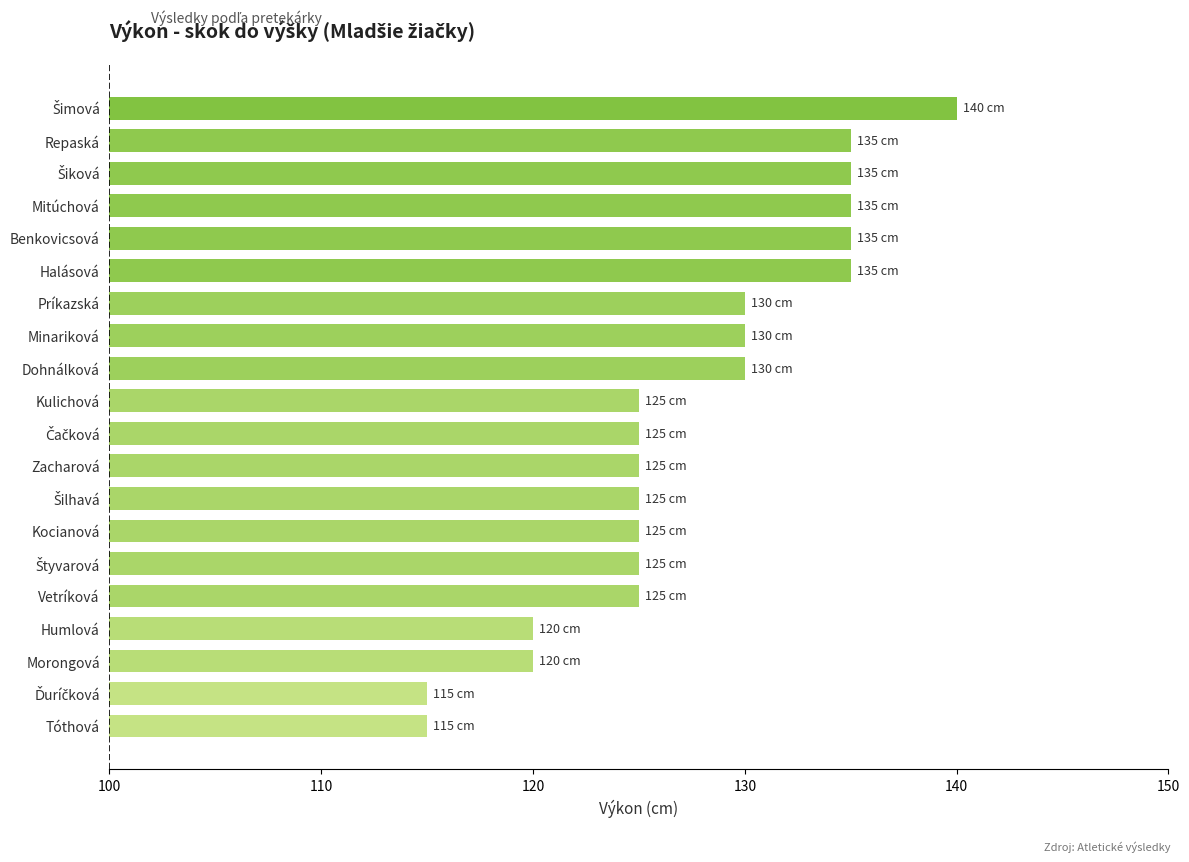

Count the values in the range 125 to 135.

15